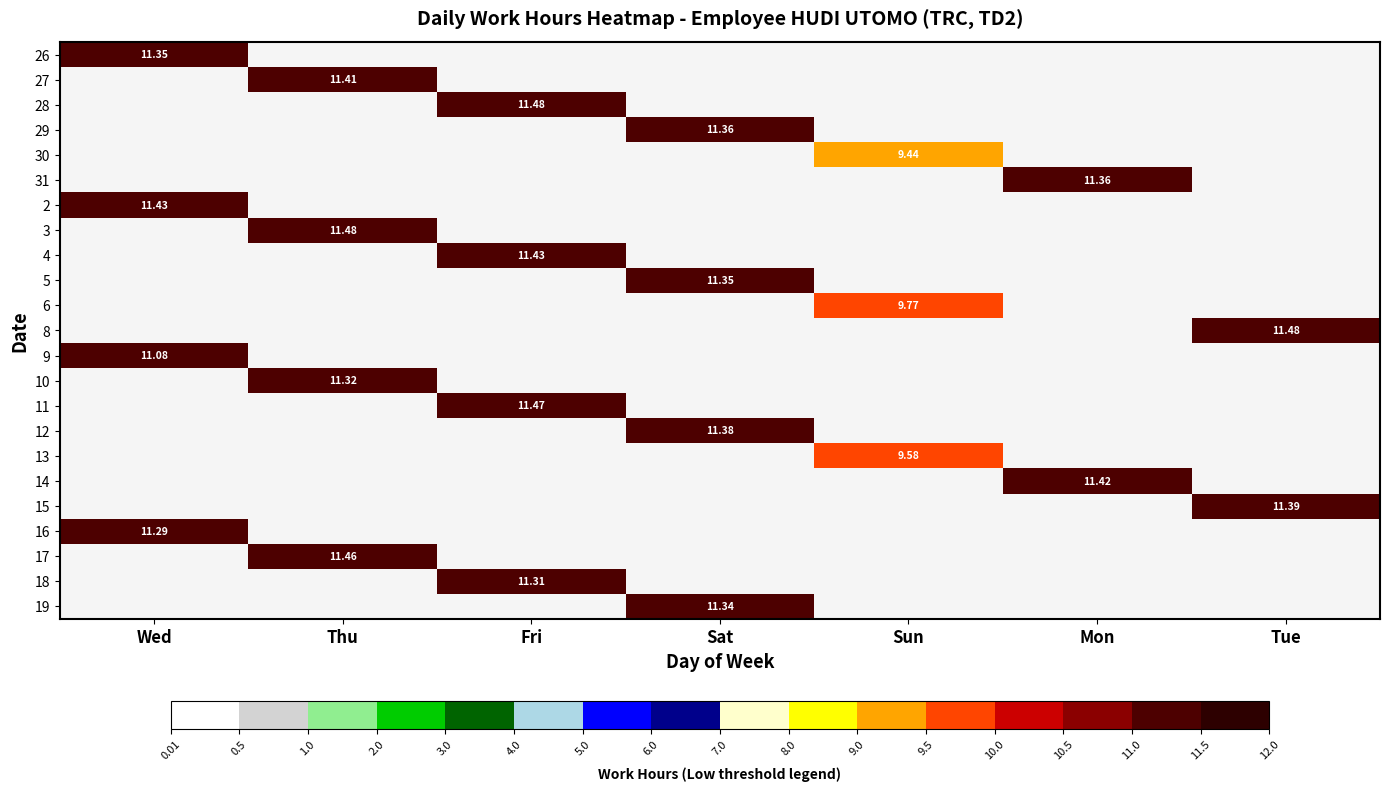

List the series in order of their peak value, highest first.

26, 27, 28, 29, 30, 31, 2, 3, 4, 5, 6, 8, 9, 10, 11, 12, 13, 14, 15, 16, 17, 18, 19